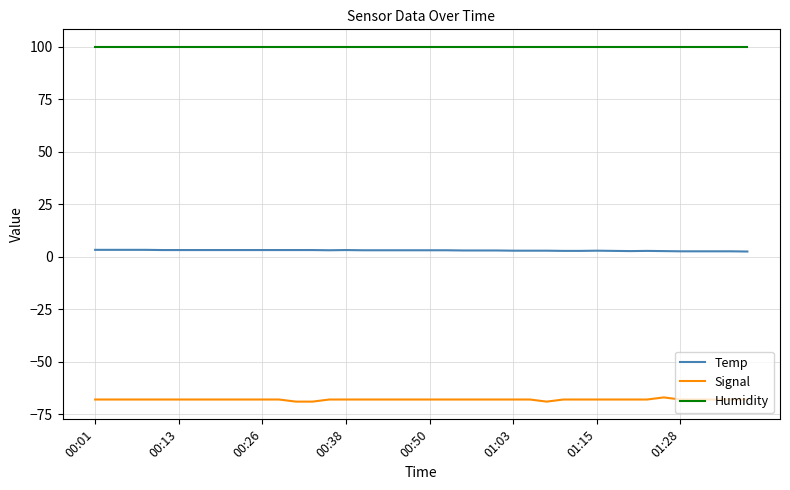

True or false: Humidity and Signal cross at least once.

False